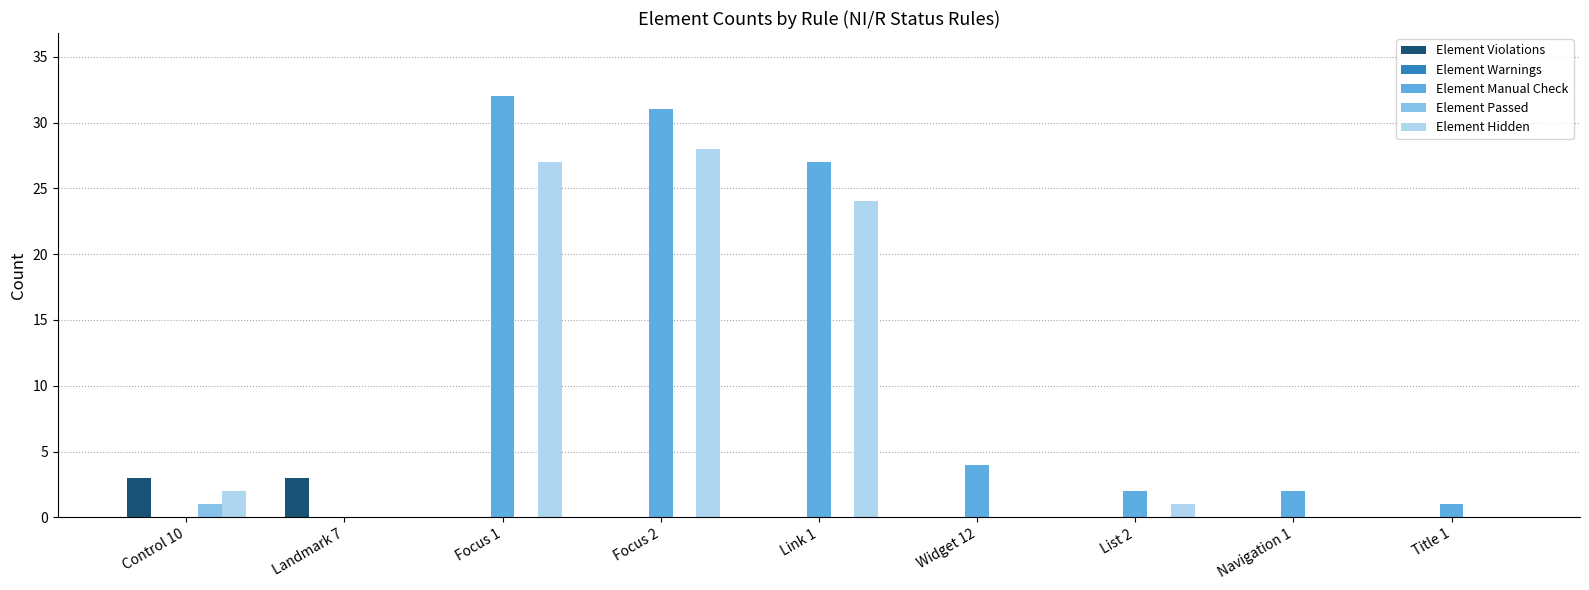

Where is Element Hidden nearest to the value 14?

Link 1